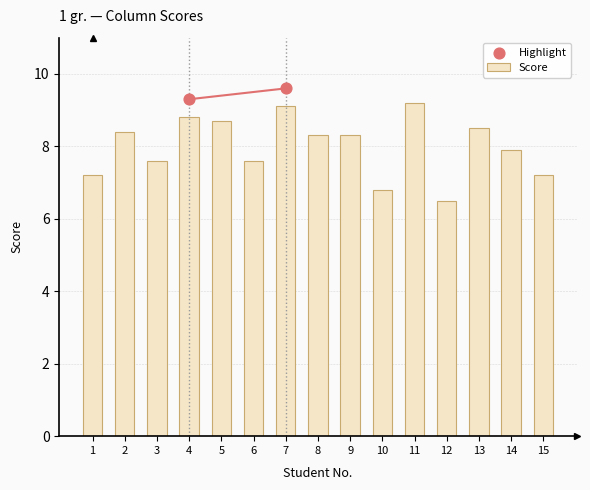

Approximately how many times larger is the value at 13 compared to 7?

0.9